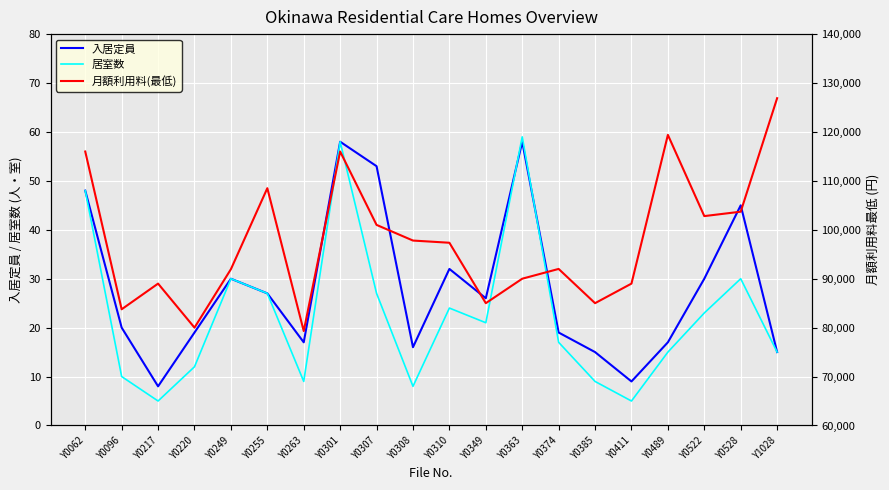

True or false: 月額利用料(最低) and 居室数 intersect in this chart.

False